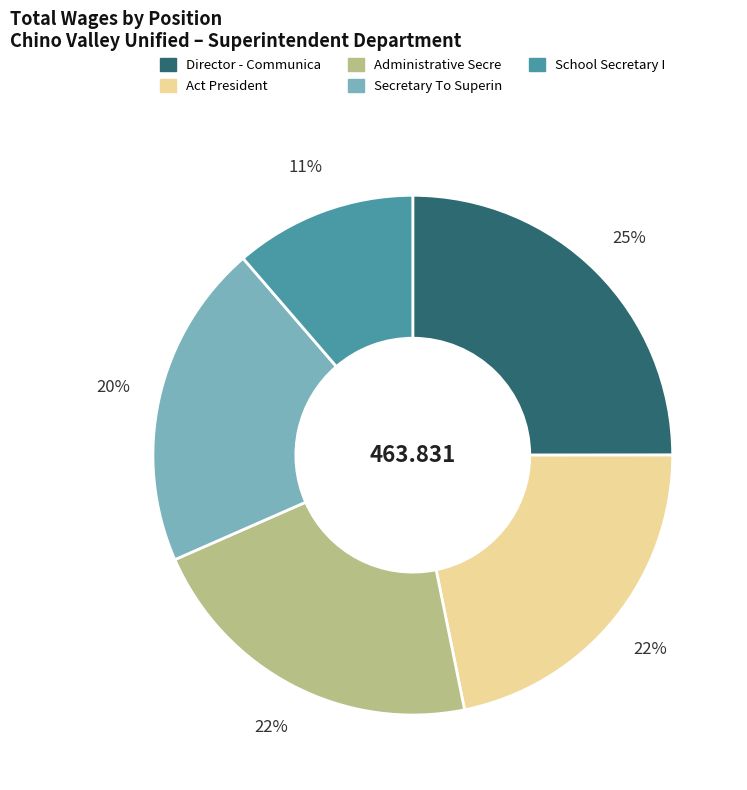

Which category has the biggest portion of the pie?

Director - Communica